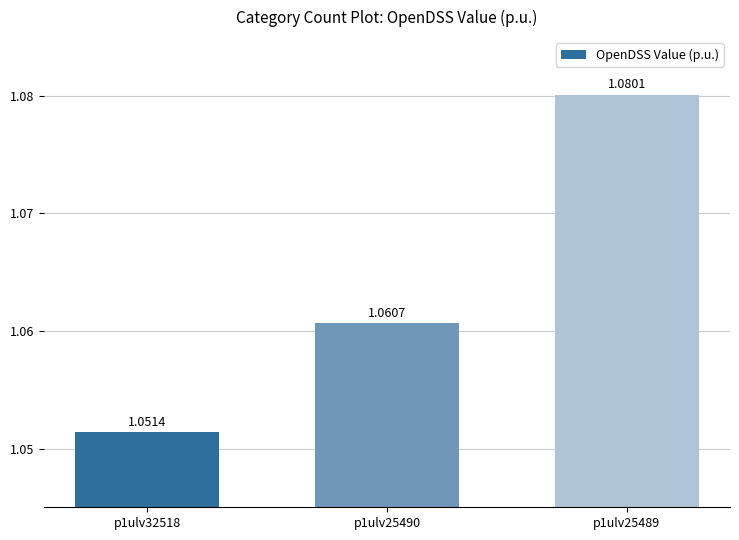

Rank the categories by value from lowest to highest.

p1ulv32518, p1ulv25490, p1ulv25489